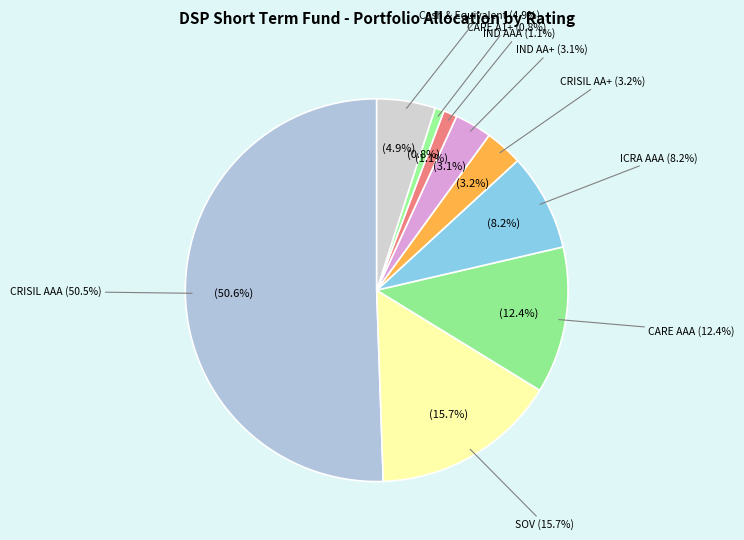

Which category has the smallest portion of the pie?

CARE A1+